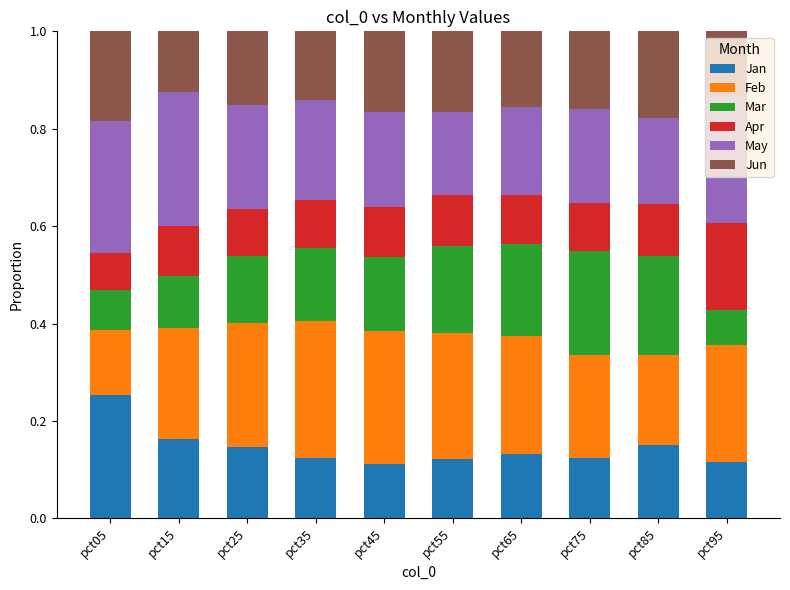

What is the total value across all series at pct55?

1.0